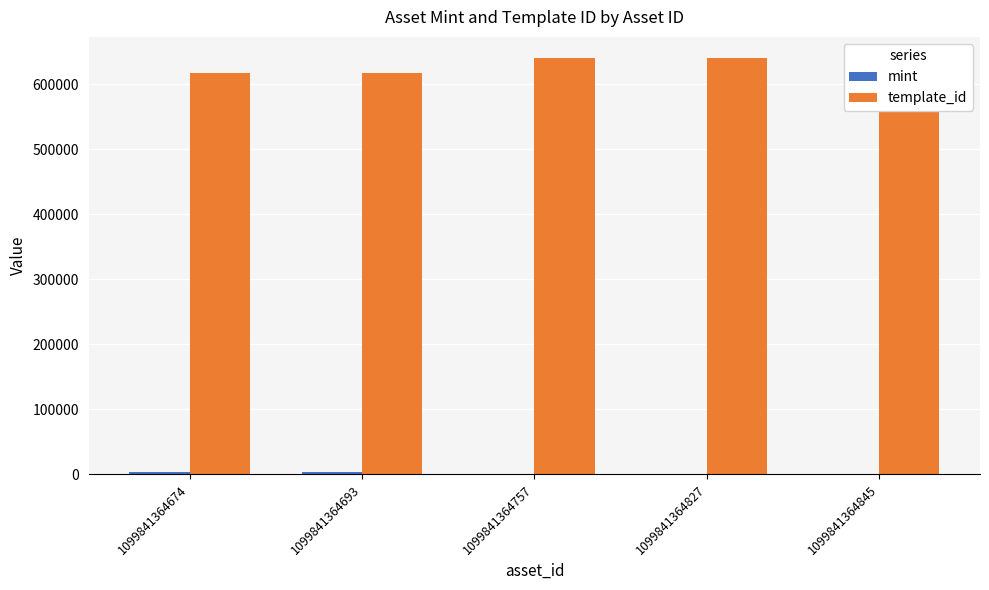

Reading left to right, what are all the values shown in this chart?

mint: 1099841364674=3951	1099841364693=3970	1099841364757=1182	1099841364827=1236	1099841364845=1254
template_id: 1099841364674=617504	1099841364693=617504	1099841364757=640424	1099841364827=640424	1099841364845=640424